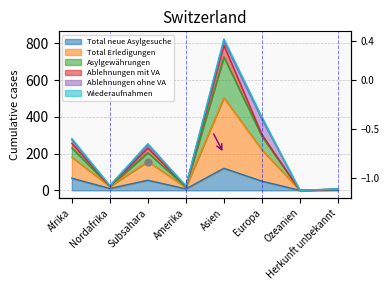

True or false: Total Erledigungen and Asylgewährungen cross at least once.

False